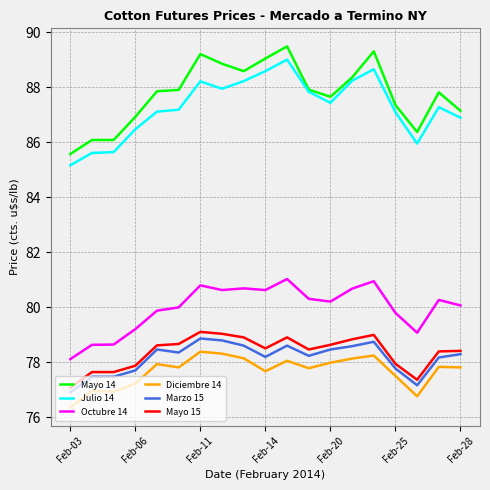

True or false: Julio 14 and Octubre 14 cross at least once.

False